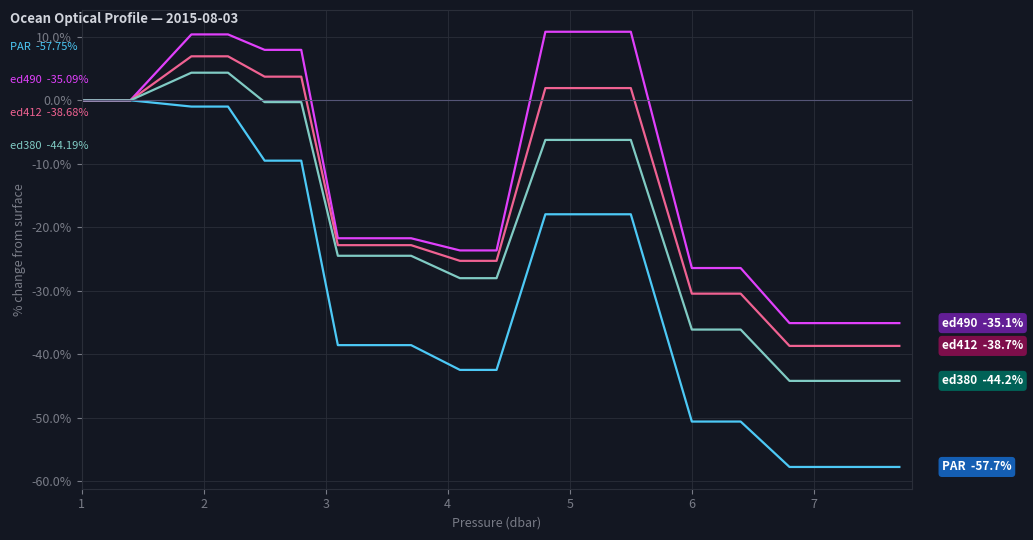

What is the greatest value displayed?

10.8